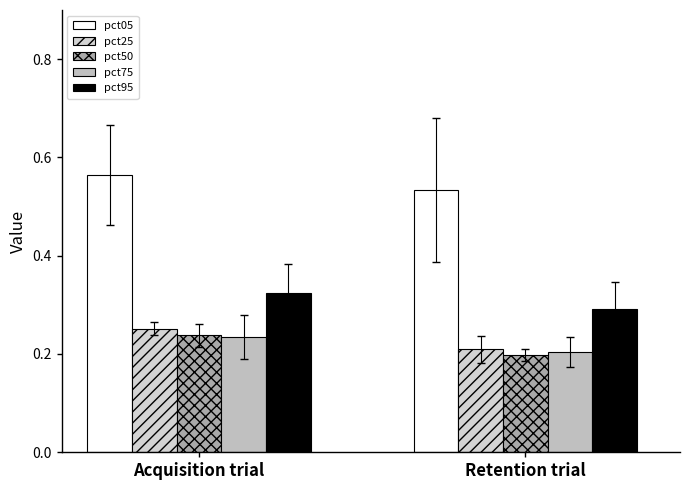

Does the chart contain any negative values?

No